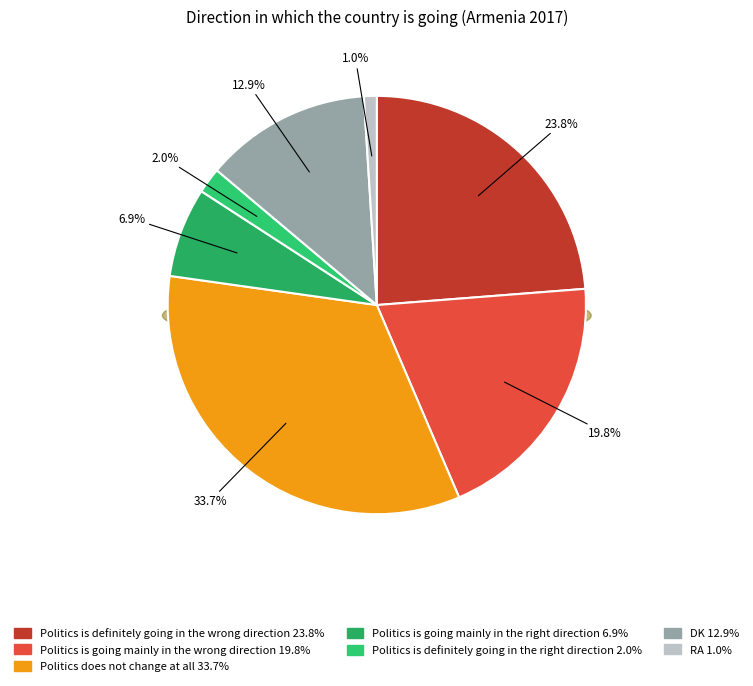

Is Politics is going mainly in the wrong direction the majority of the pie?

No